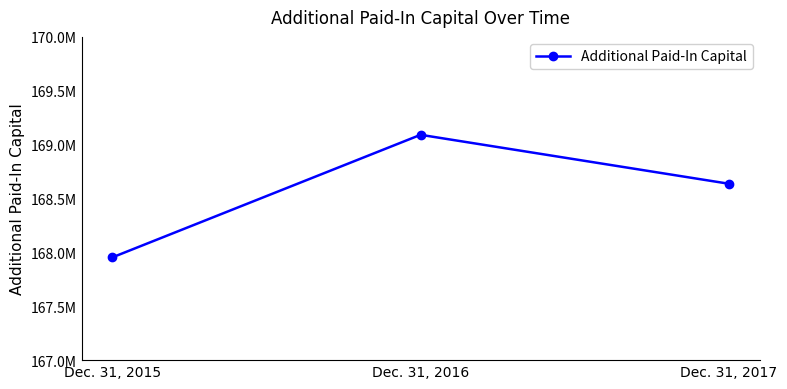

Reading left to right, extract all data points from this chart.

Dec. 31, 2015=167953871	Dec. 31, 2016=169091255	Dec. 31, 2017=168637157